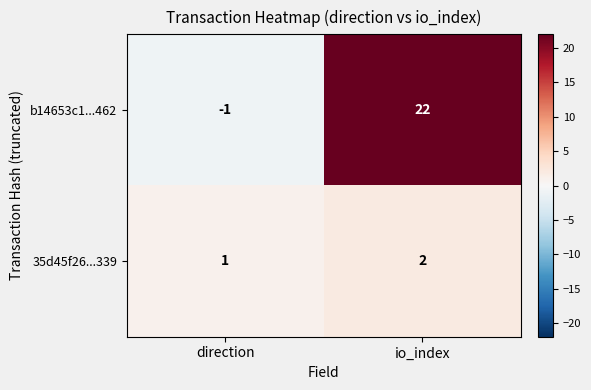

What is the sum of all 35d45f26...339 values?

3